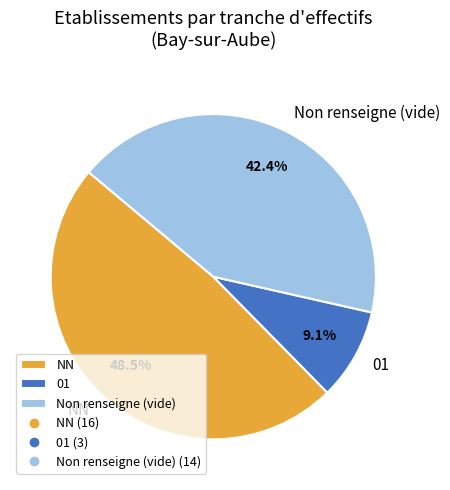

Is NN the majority of the pie?

No